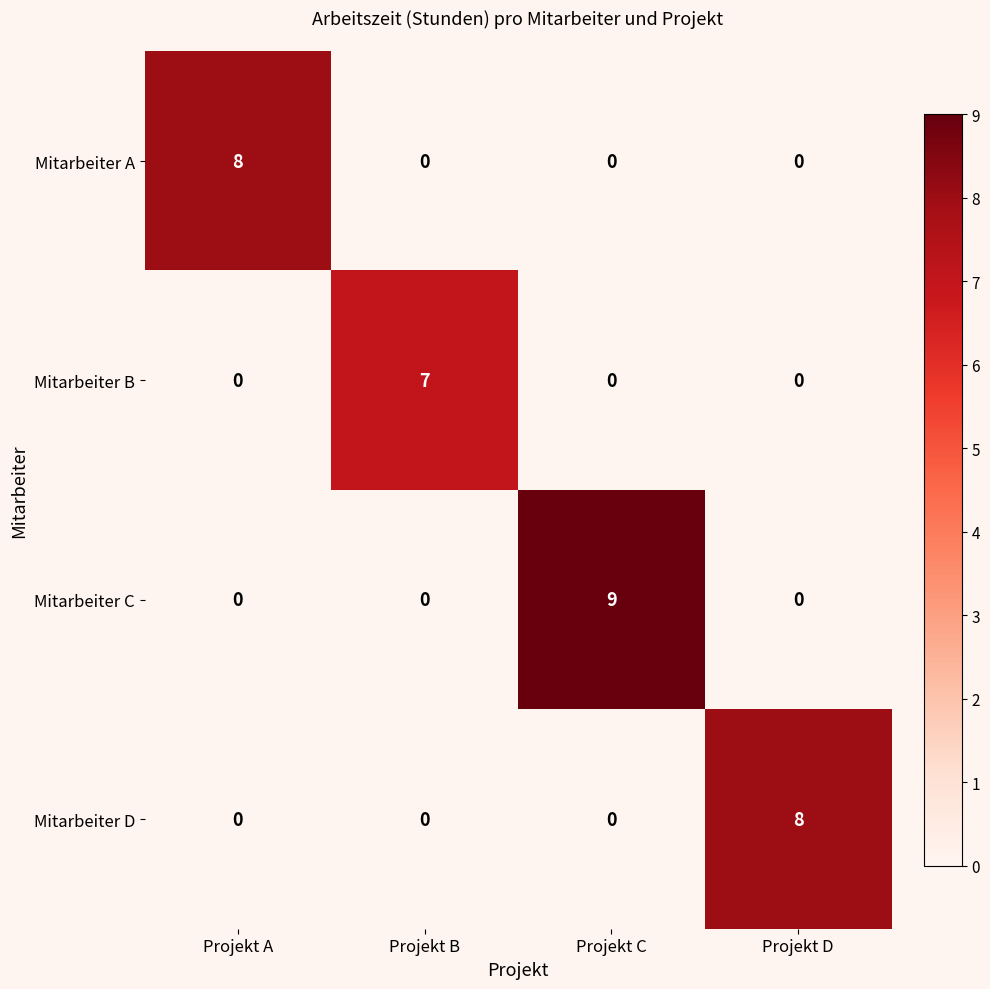

What is the greatest value displayed?

9